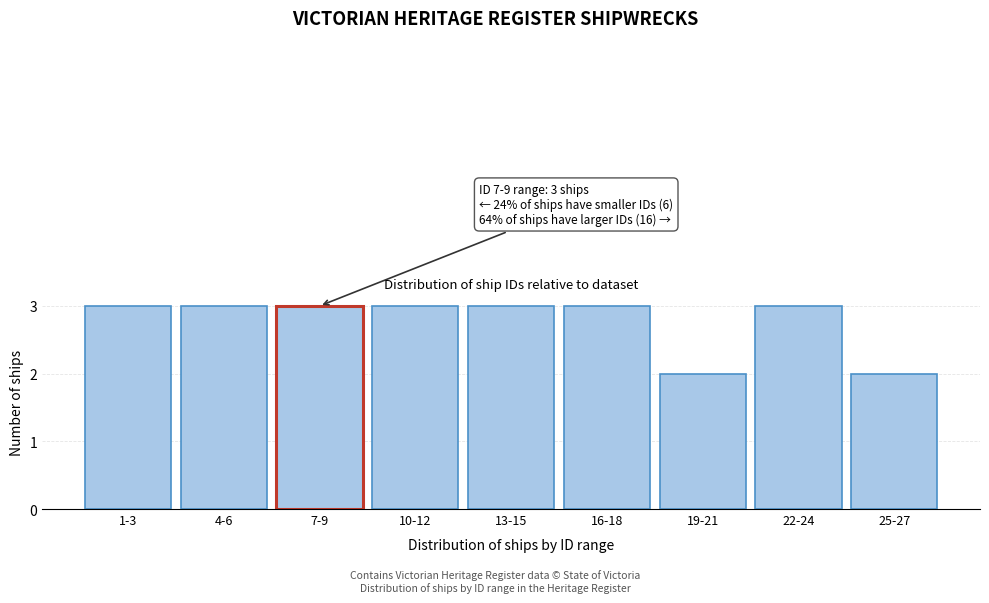

Reading left to right, list all the values displayed in this chart.

1-3=3	4-6=3	7-9=3	10-12=3	13-15=3	16-18=3	19-21=2	22-24=3	25-27=2